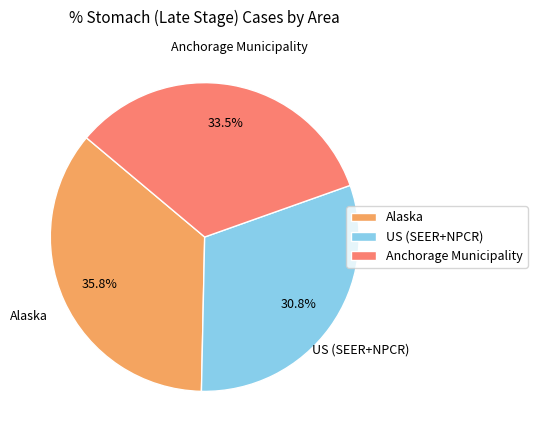

What is the ratio of the value at Alaska to the value at US (SEER+NPCR)?

1.2